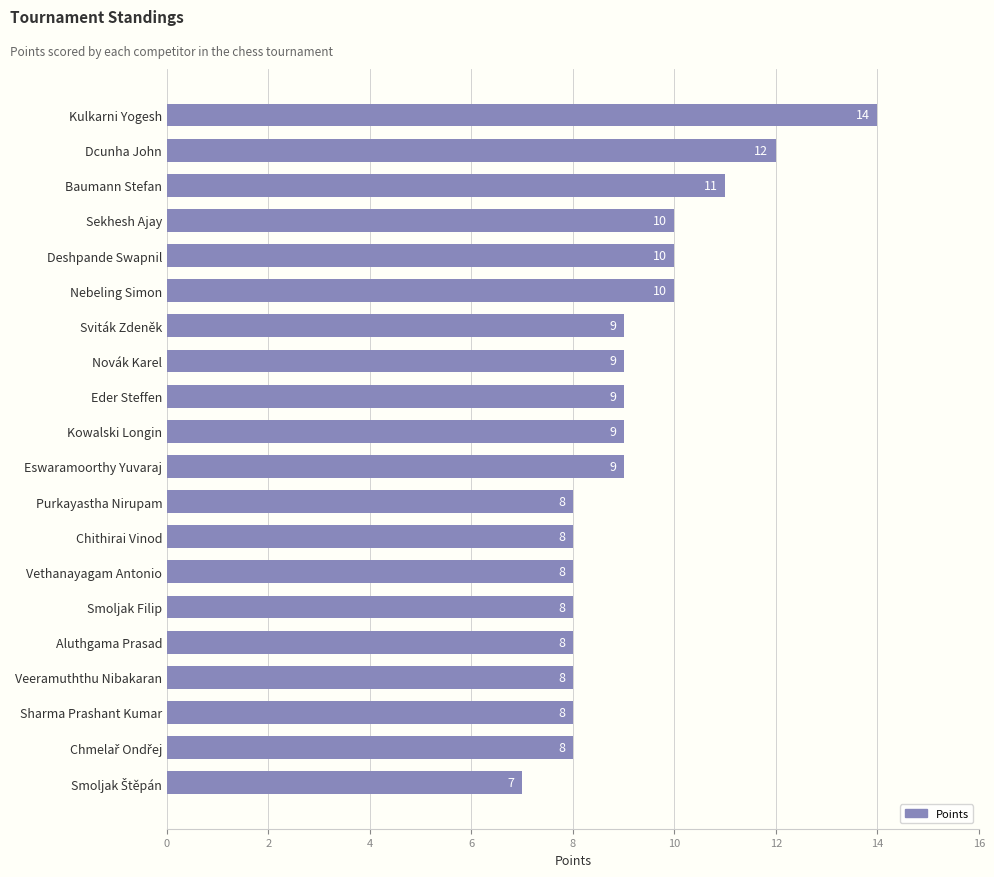

Reading top to bottom, what are all the values shown in this chart?

14	12	11	10	10	10	9	9	9	9	9	8	8	8	8	8	8	8	8	7